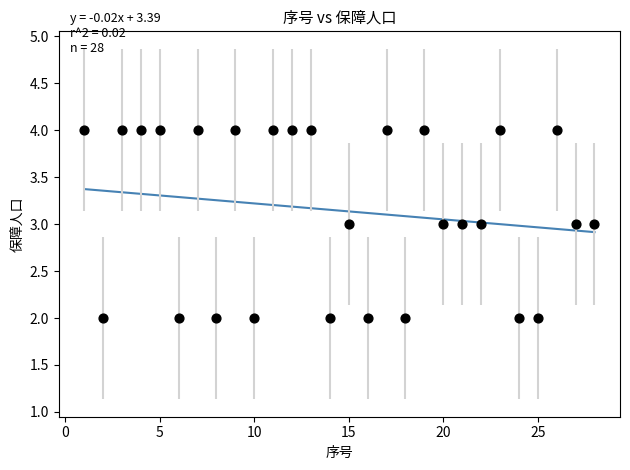

How many points are shown in the scatter plot?

28